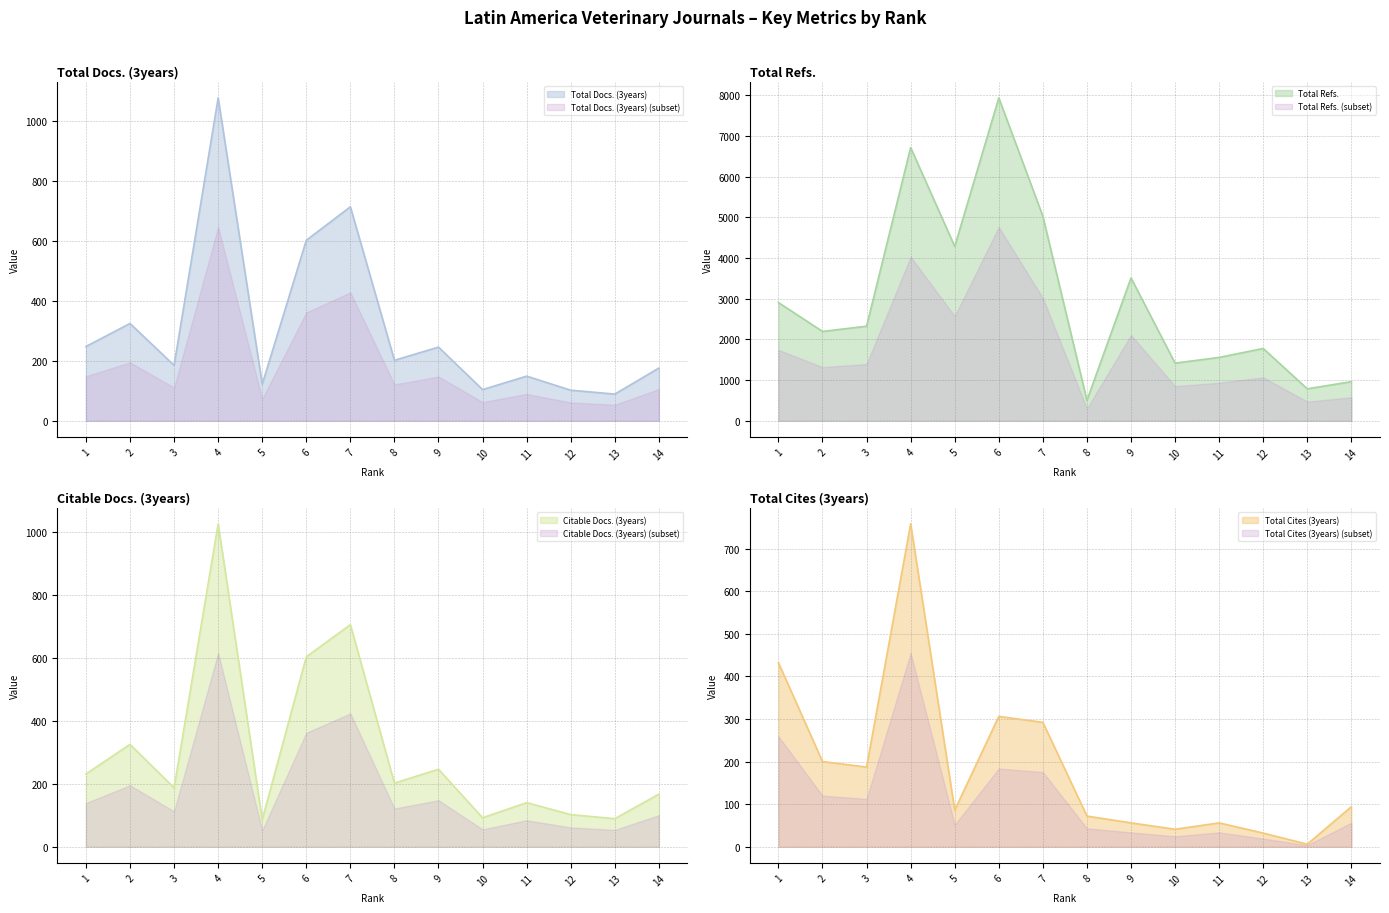

How many interior local peaks does the Total Cites (3years) series have?

3